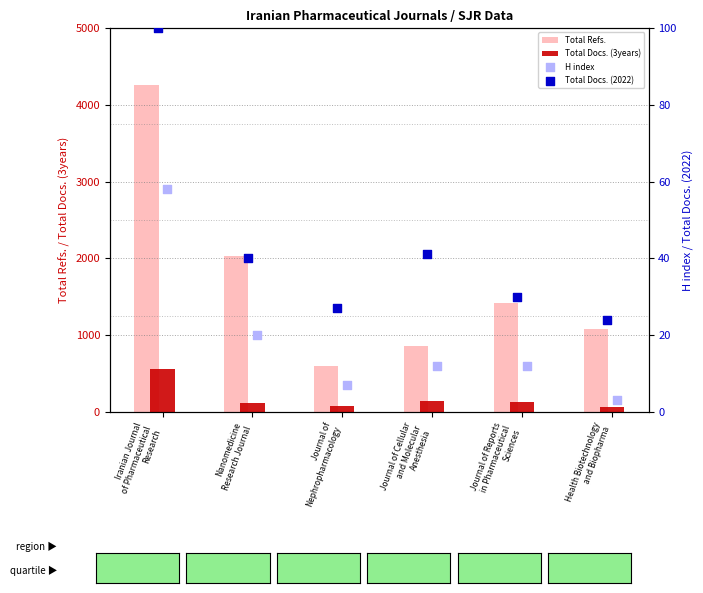

What is the minimum value for Total Refs.?

596